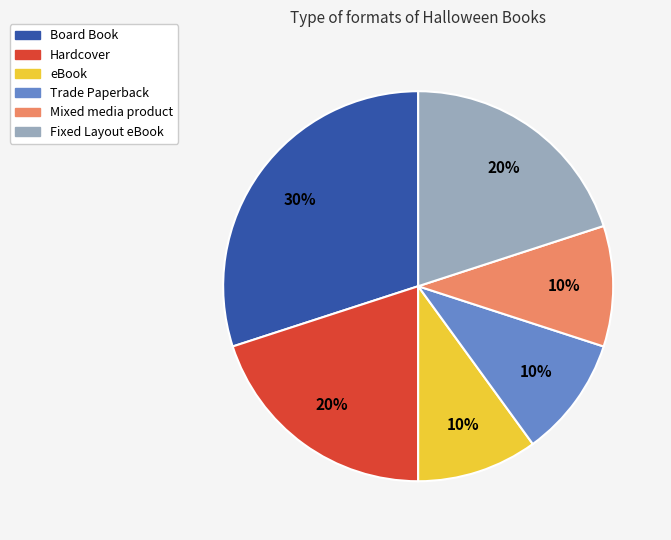

The Fixed Layout eBook slice represents 32% of the pie. True or false?

False